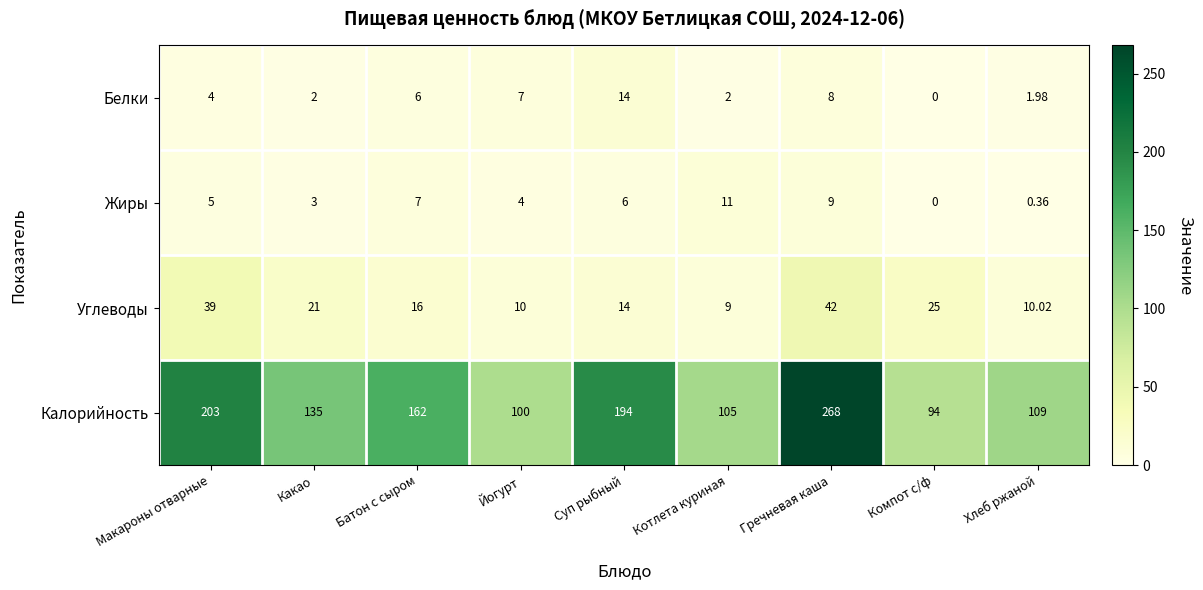

Is the value of Жиры at Суп рыбный greater than the value of Калорийность at Гречневая каша?

No